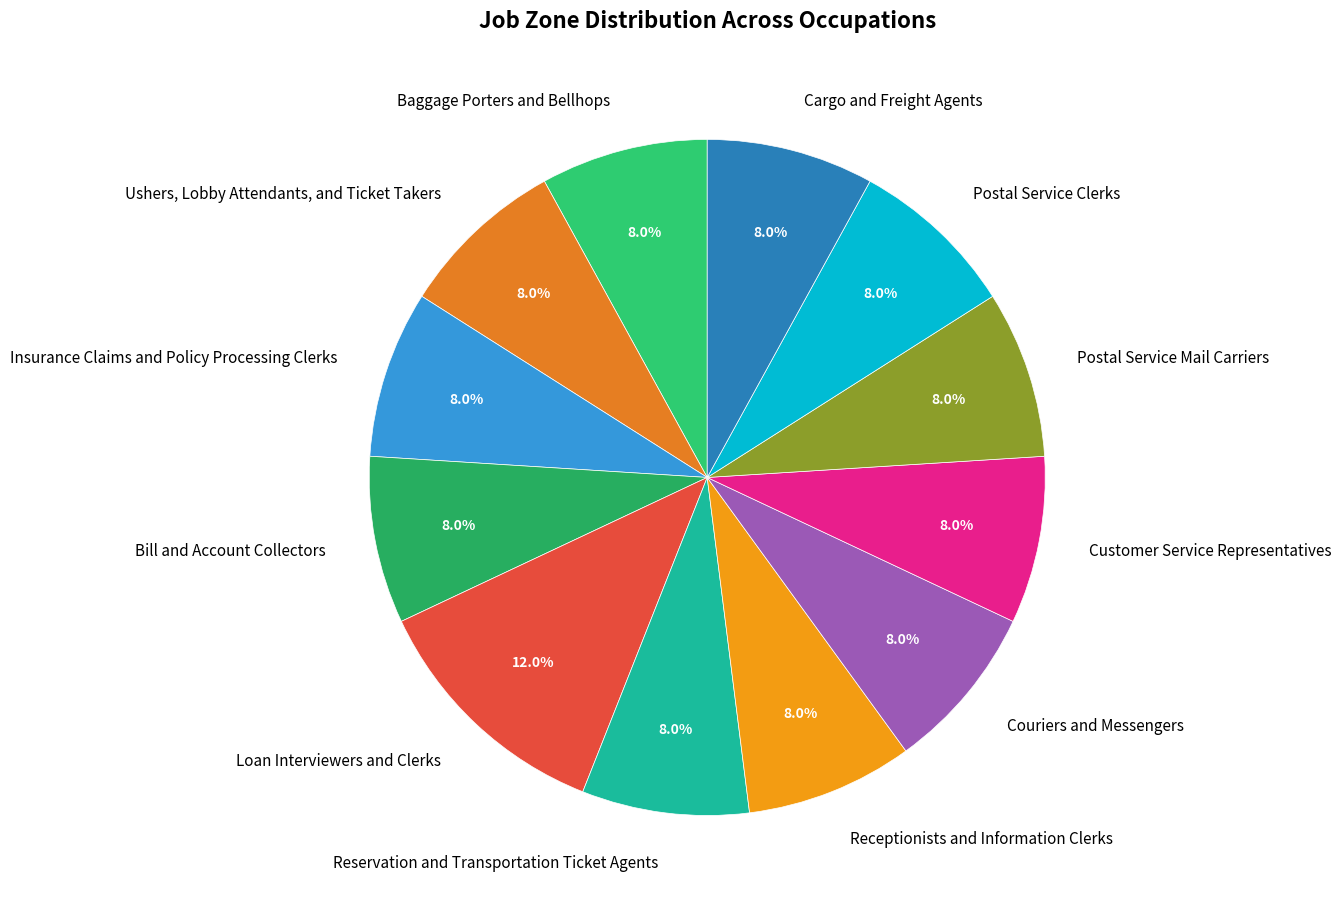

How many segments does this pie chart have?

12